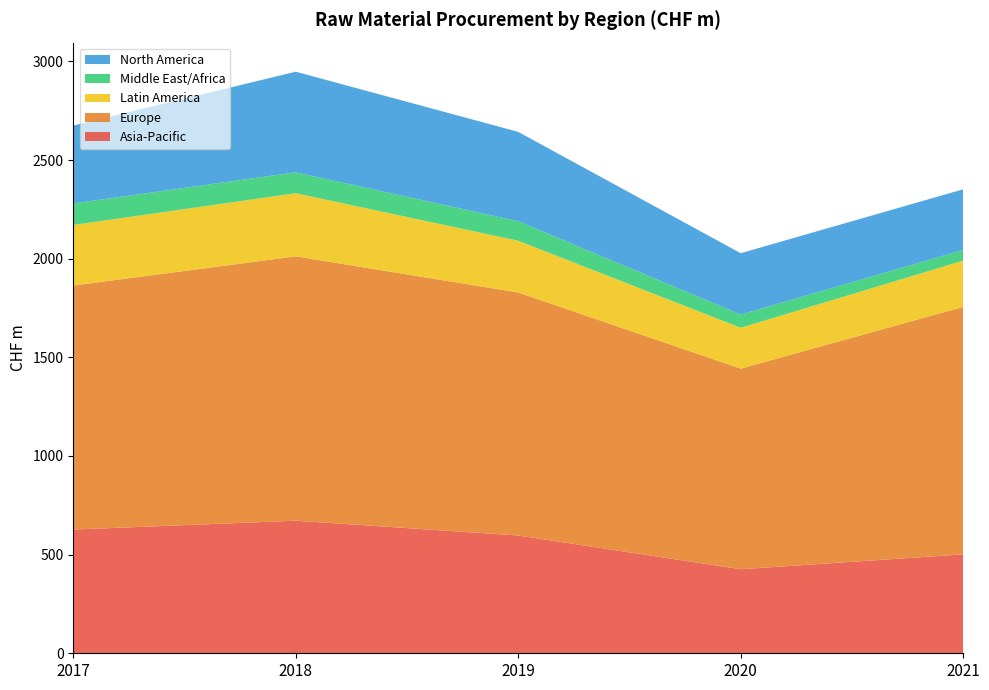

Reading right to left, what are all the values shown in this chart?

Asia-Pacific: 2021=501.3	2020=426.0	2019=597.0	2018=672.0	2017=627.0
Europe: 2021=1254.6	2020=1017.0	2019=1232.0	2018=1340.0	2017=1237.0
Latin America: 2021=234.2	2020=207.0	2019=262.0	2018=320.0	2017=307.0
Middle East/Africa: 2021=54.3	2020=67.0	2019=99.0	2018=106.0	2017=109.0
North America: 2021=307.4	2020=311.0	2019=453.0	2018=510.0	2017=395.0